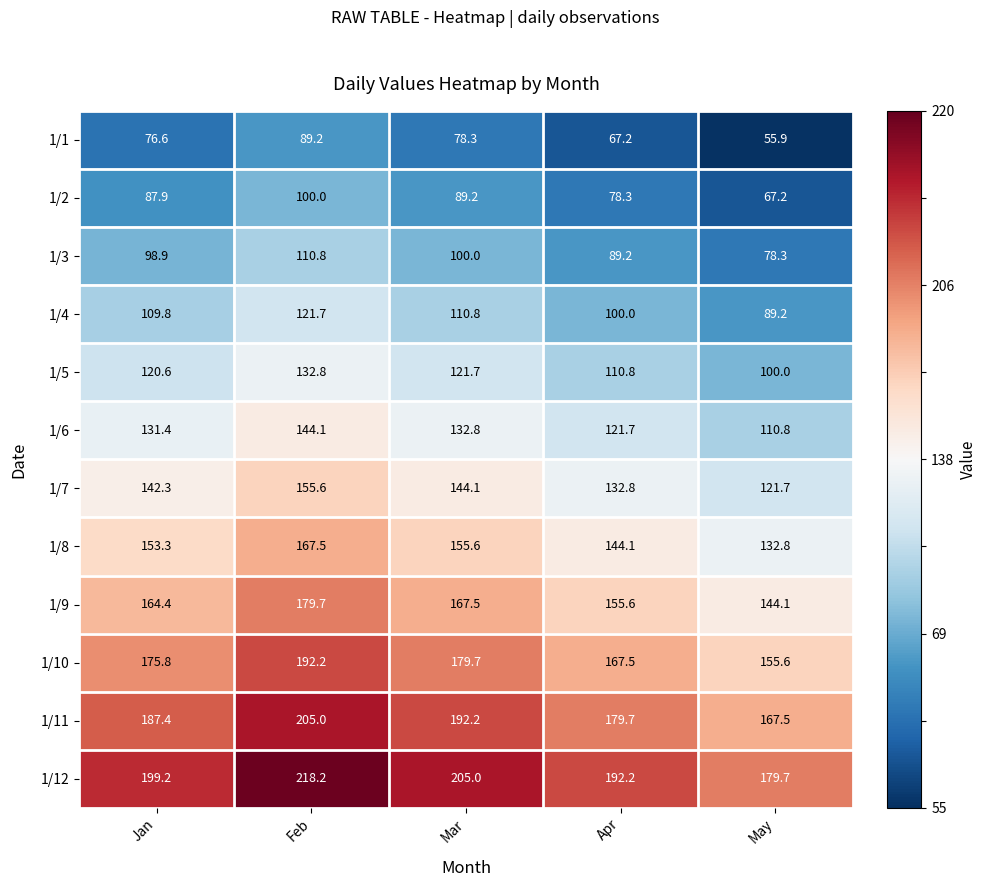

Rank the categories by 1/11 value from highest to lowest.

Feb, Mar, Jan, Apr, May